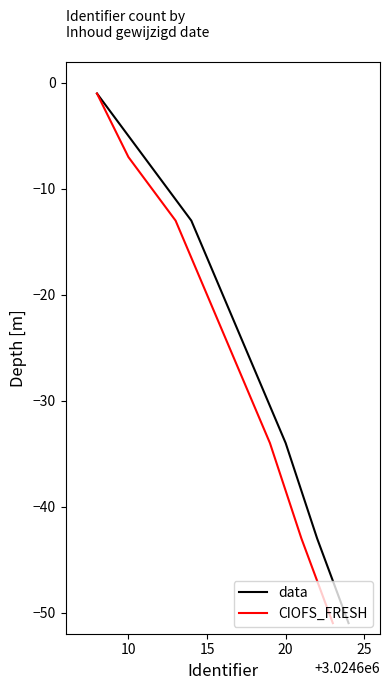

What are all the series names shown in the legend?

data, CIOFS_FRESH